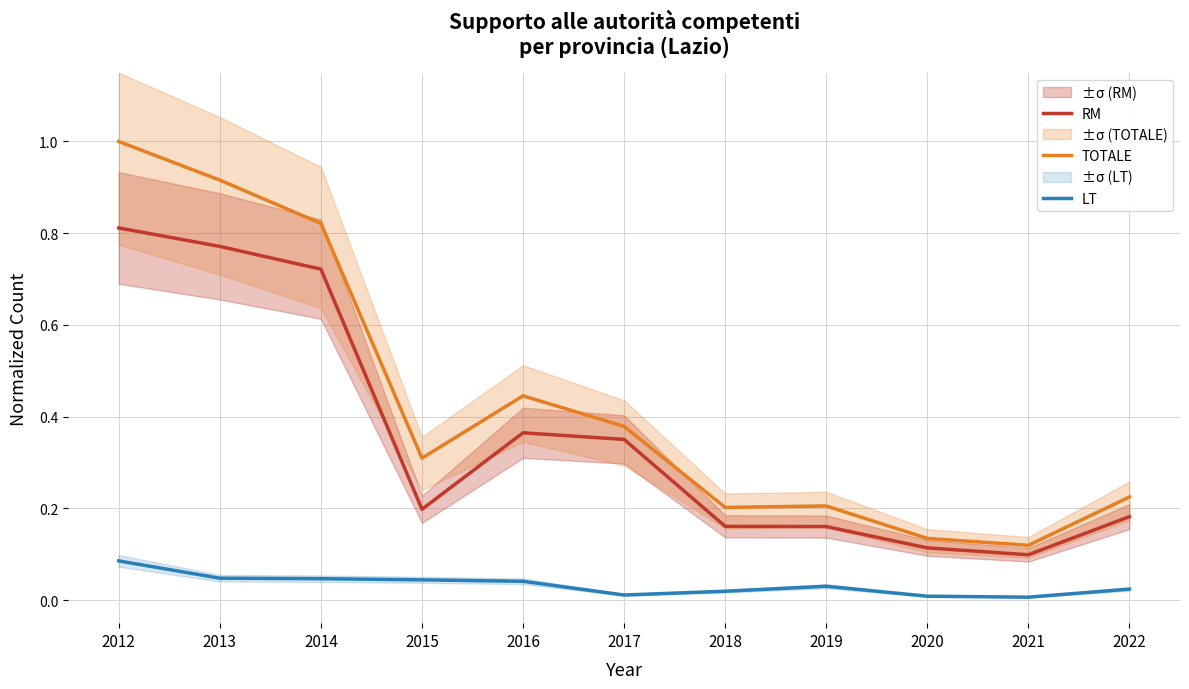

Which has a higher value, 2014 or 2022?

2014